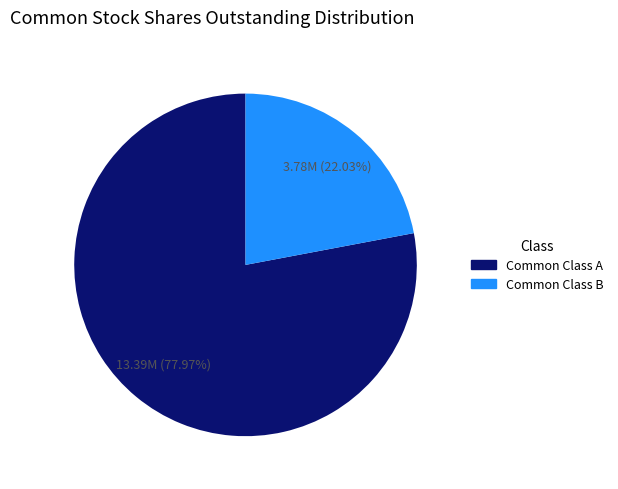

What percentage is the Common Class A slice, to the nearest percent?

78%